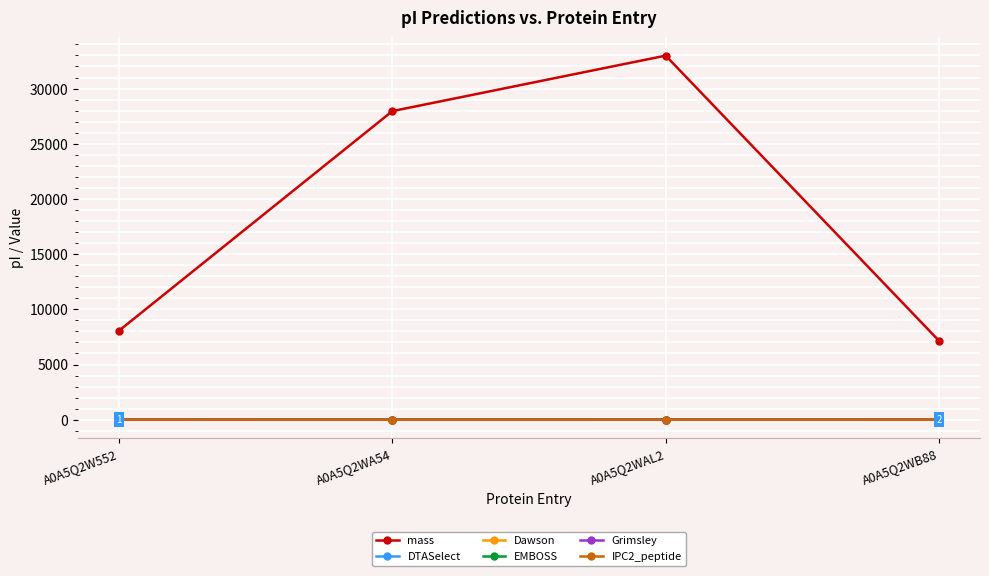

The value of mass at A0A5Q2WA54 is 48566.0. True or false?

False